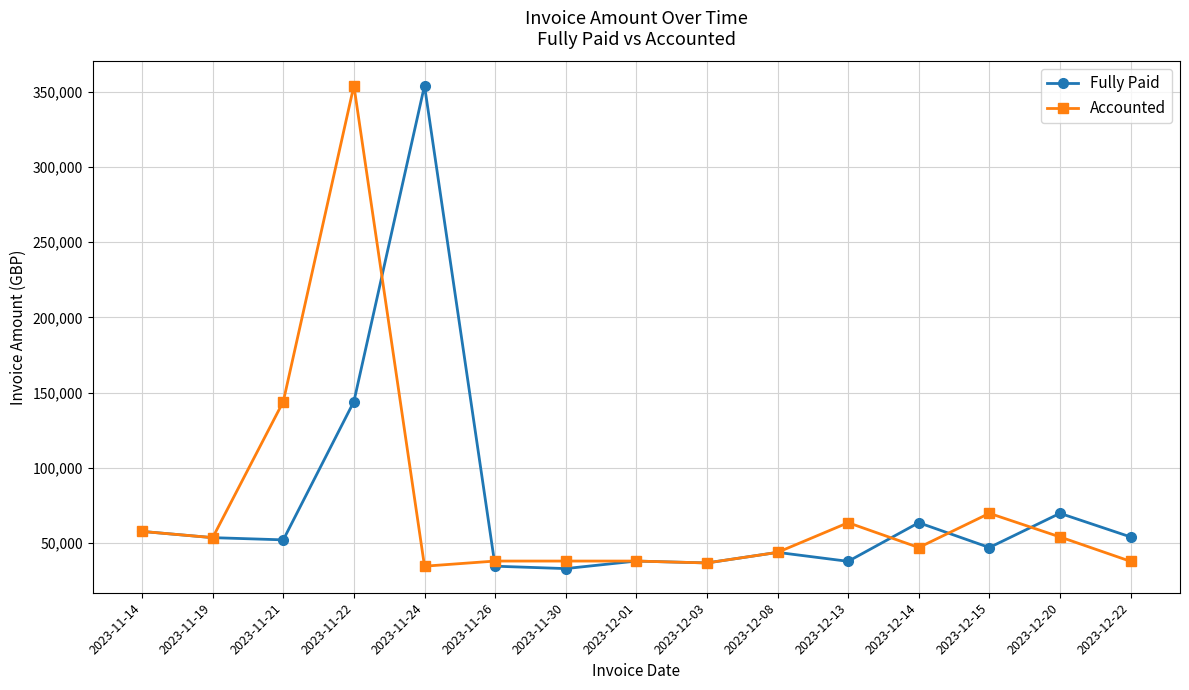

The Fully Paid series shows 96739.1 at 2023-12-20. True or false?

False